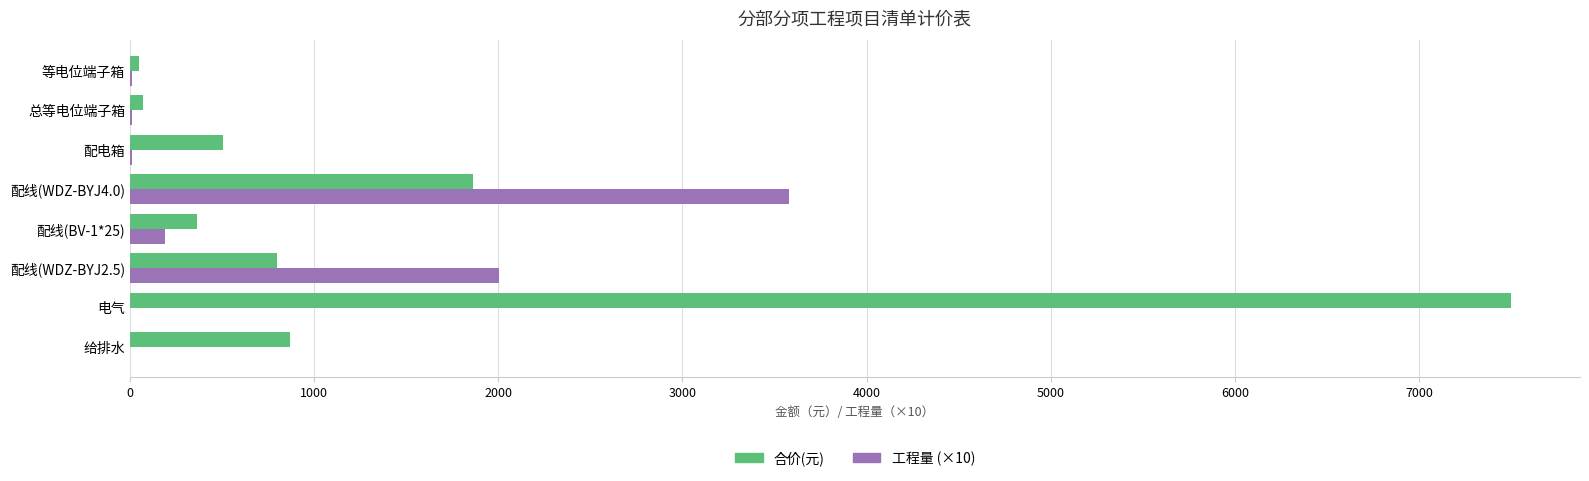

At which category is the sum across all series the highest?

电气